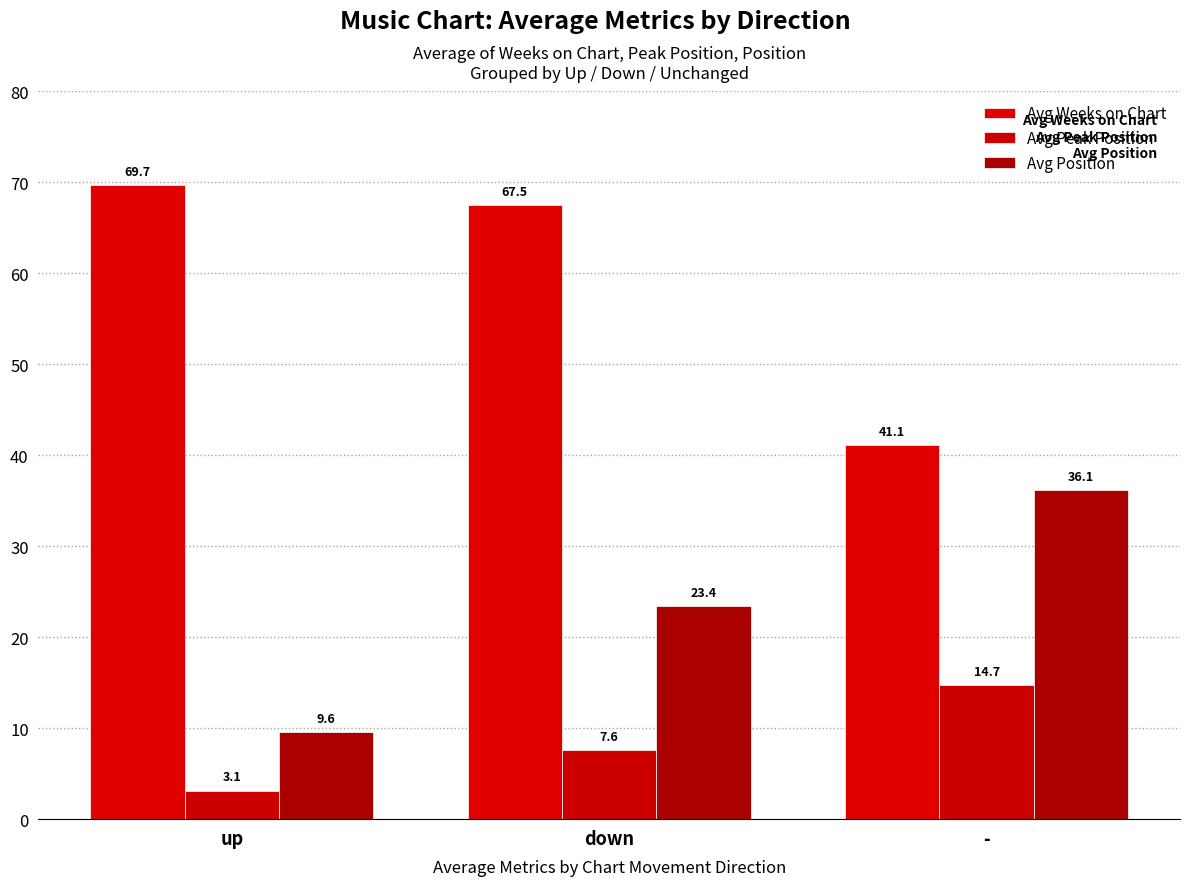

What is the sum of all Avg Position values?

69.1